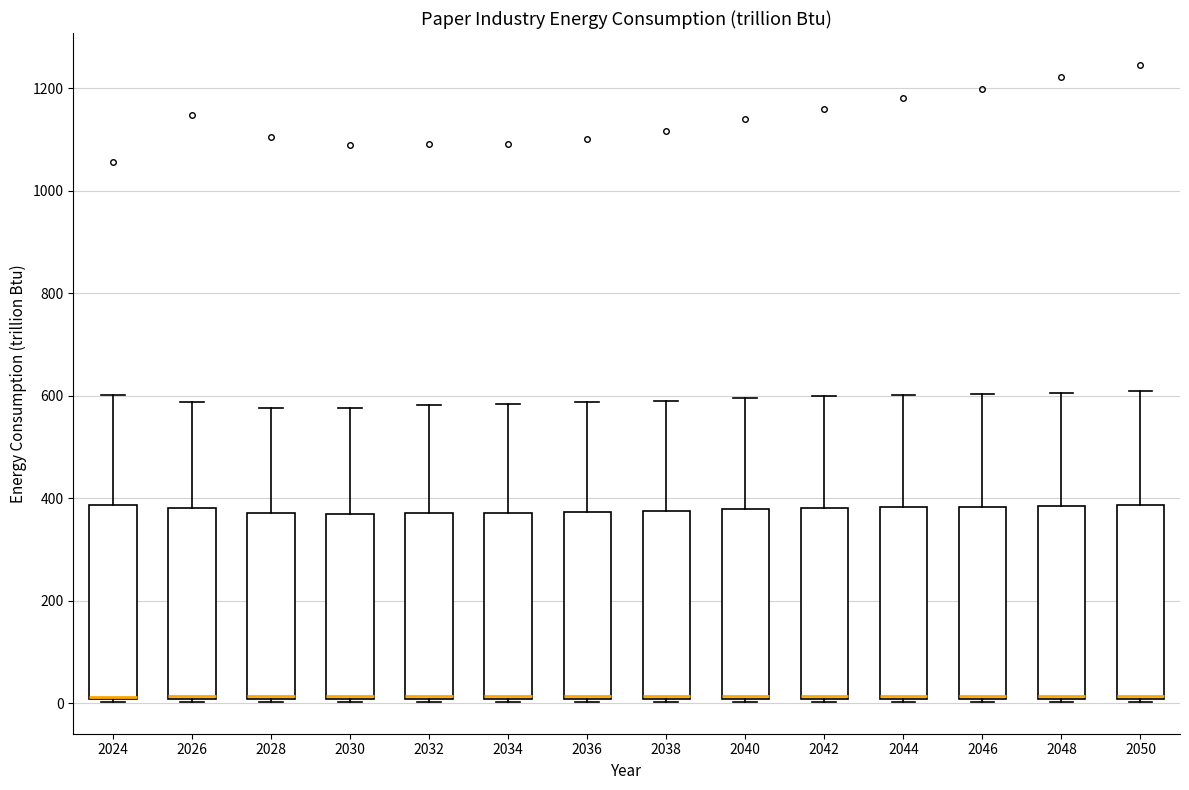

Where does the upper whisker of the box at x = 2024 end on the y-axis? The values are not printed on the chart, so give them approximately, as read against the axis.

600